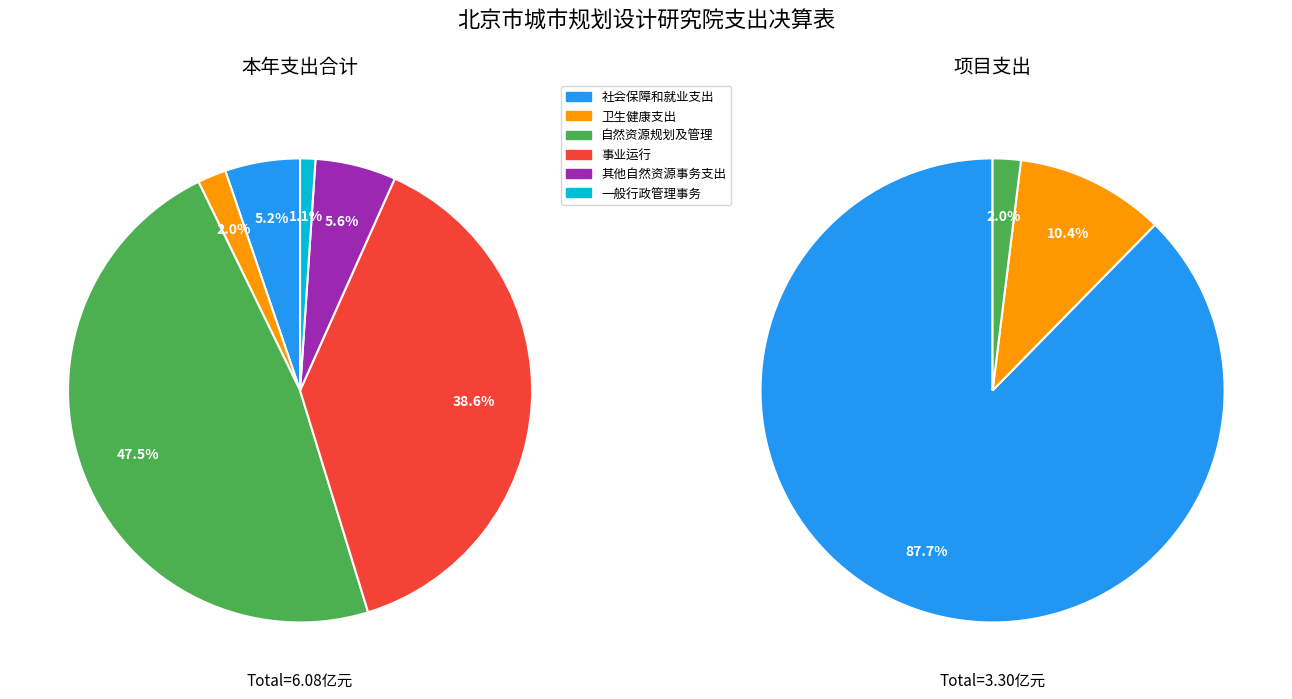

What is the smallest slice in the pie chart?

一般行政管理事务